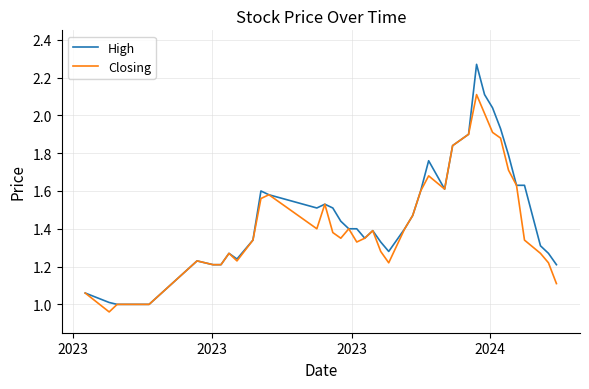

What is the highest value of the Closing series?

2.1